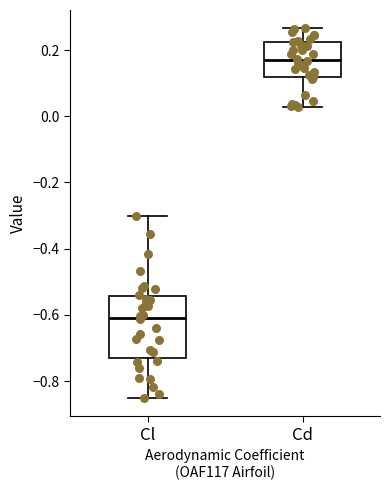

Reading left to right, transcribe this box plot: for each box, give where its median line is, the range the box spans, and where its two whiskers end, as read against the y-axis. The values are not printed on the chart, so give them approximately, as read against the axis.

Cl: median -0.60, box -0.74 to -0.54, whiskers -0.86 to -0.30
Cd: median 0.18, box 0.12 to 0.22, whiskers 0.02 to 0.26